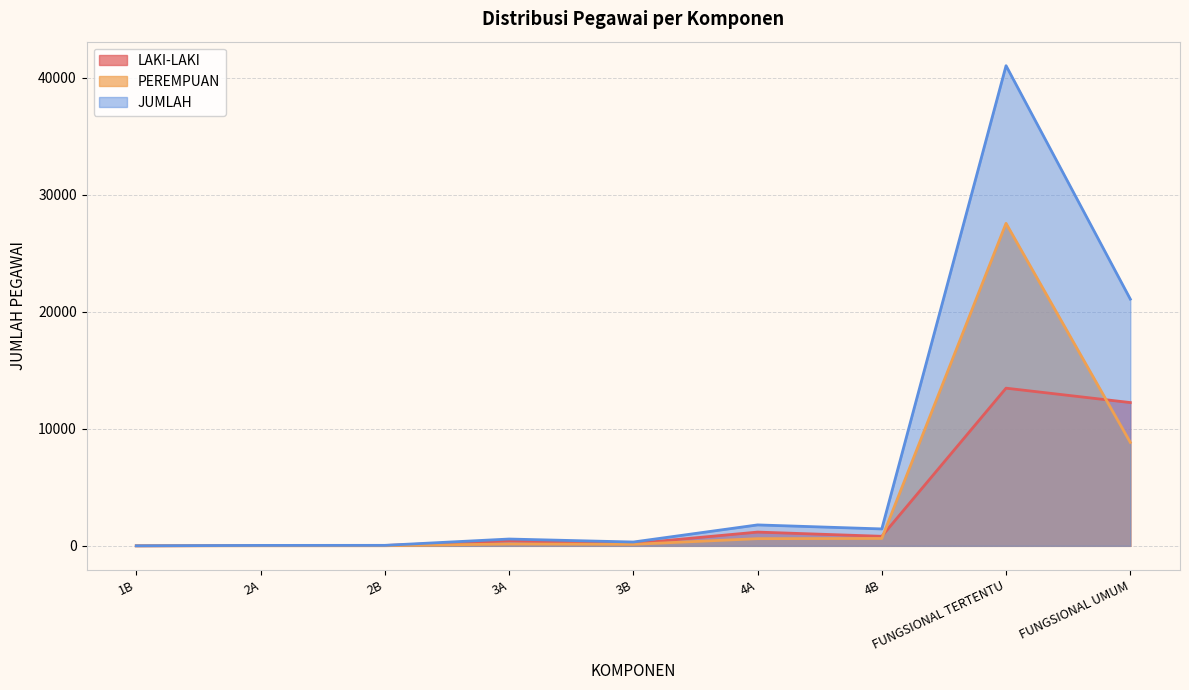

True or false: JUMLAH and LAKI-LAKI cross at least once.

False